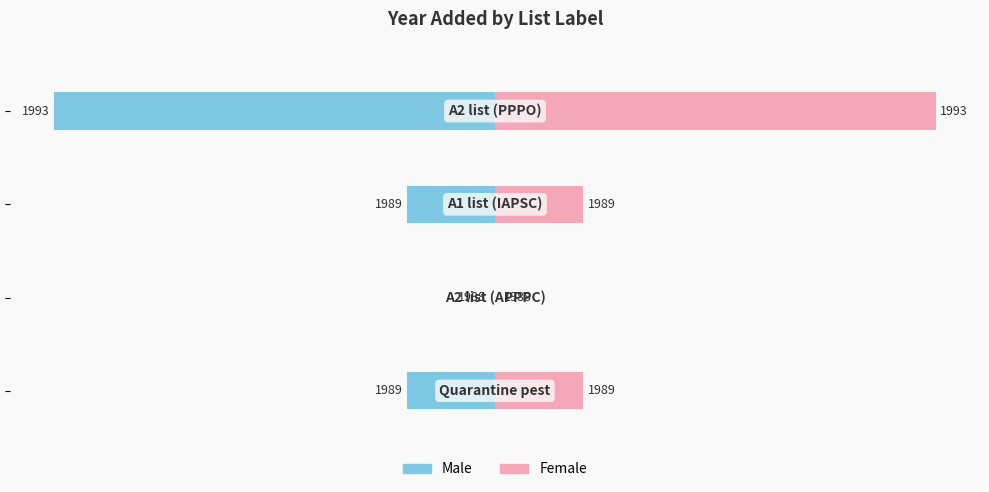

How many negative values does the Male series have?

3